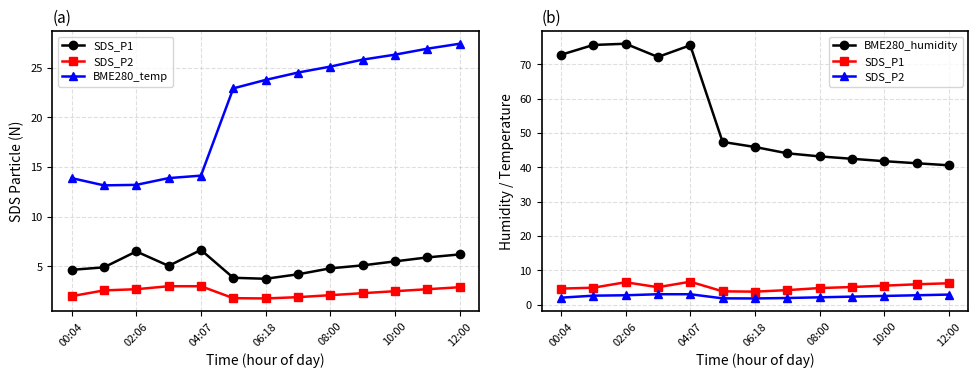

True or false: SDS_P1 has a value of 7.7 at 00:04.

False